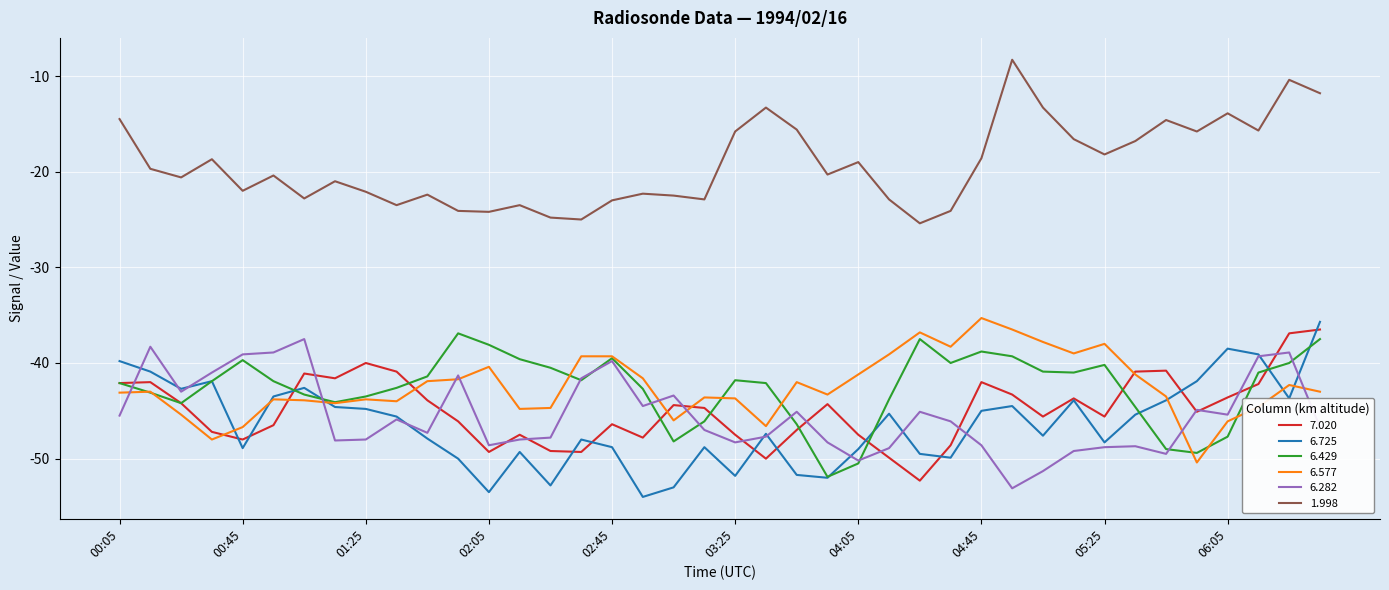

What are all the series names shown in the legend?

7.020, 6.725, 6.429, 6.577, 6.282, 1.998